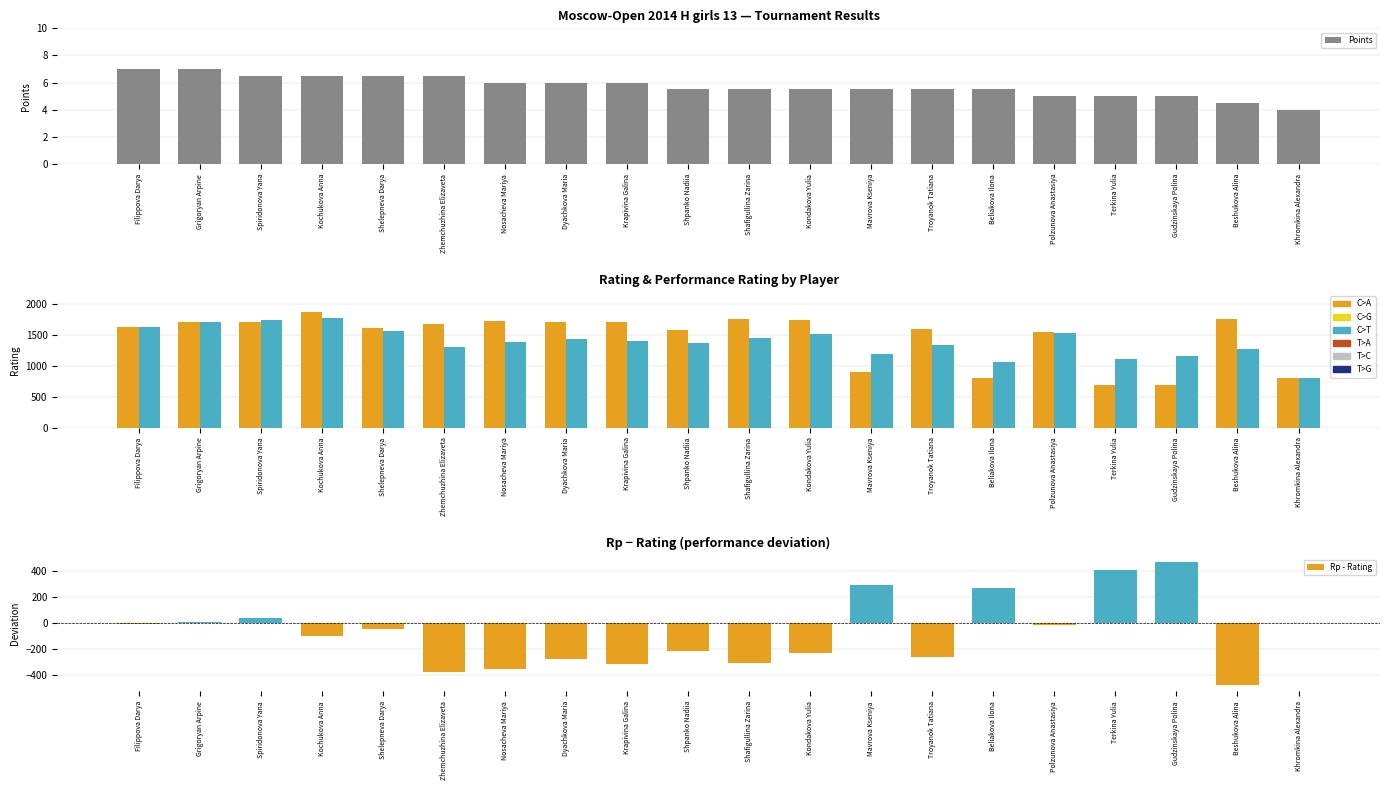

What is the spread (max minus min) of values at Filippova Darya?

1649.0